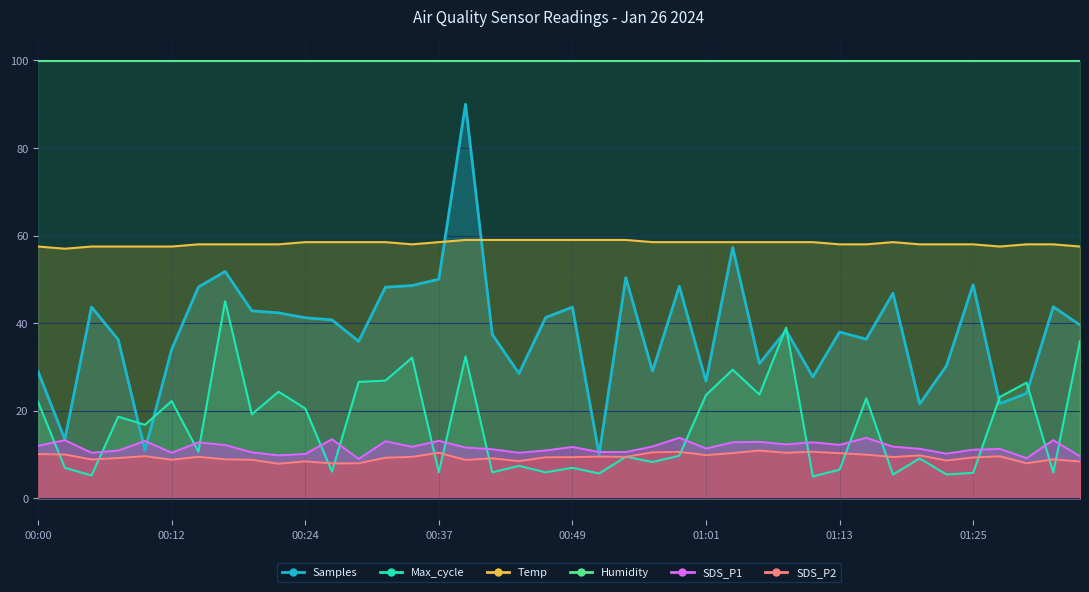

Is it true that Temp equals 13.5 at 00:37?

False